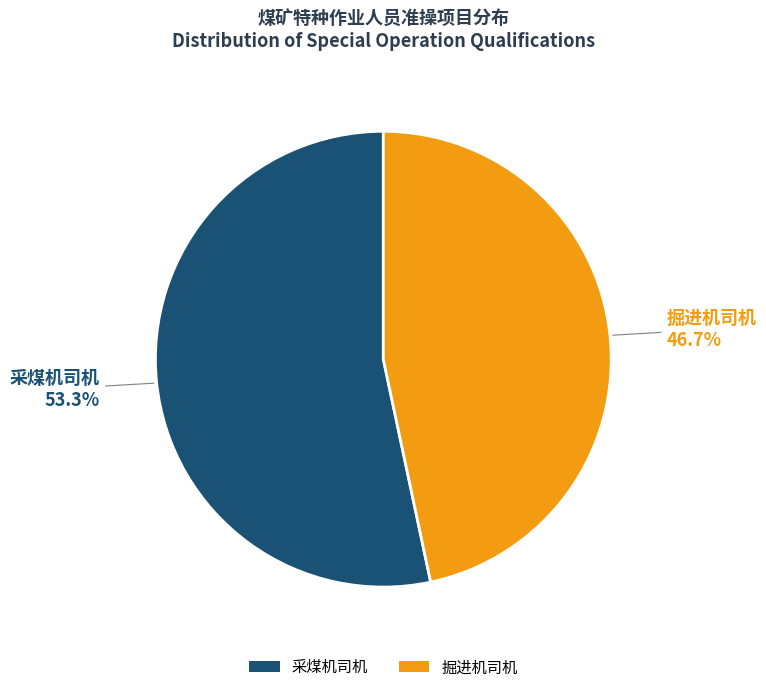

Count the number of slices in the pie.

2